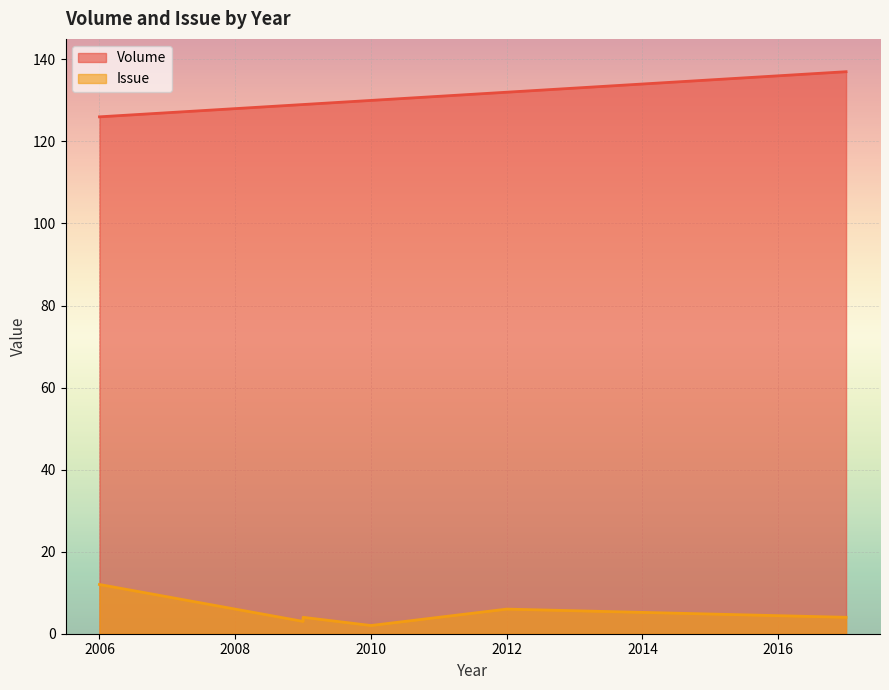

What is the difference between the second highest and second lowest values in the Volume series?

6